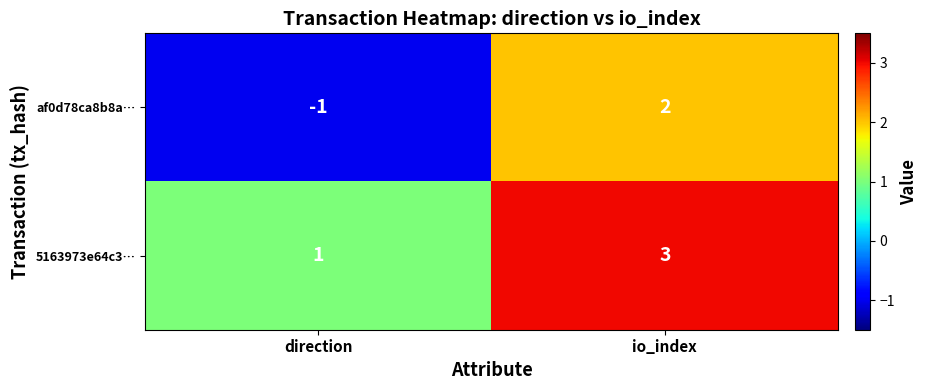

The 5163973e64c3… series shows 4 at io_index. True or false?

False